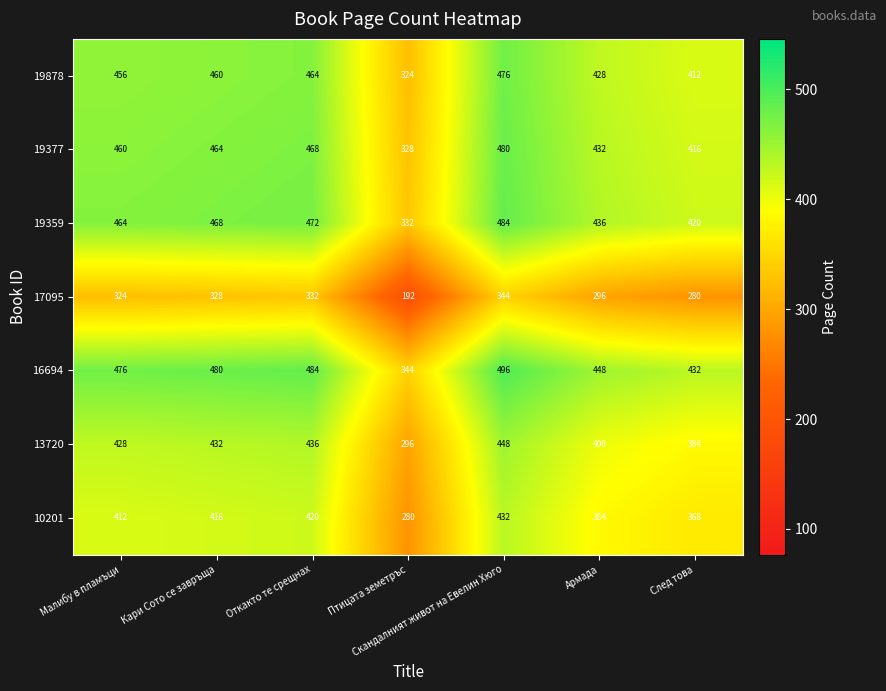

Which series has the largest total across all categories?

16694